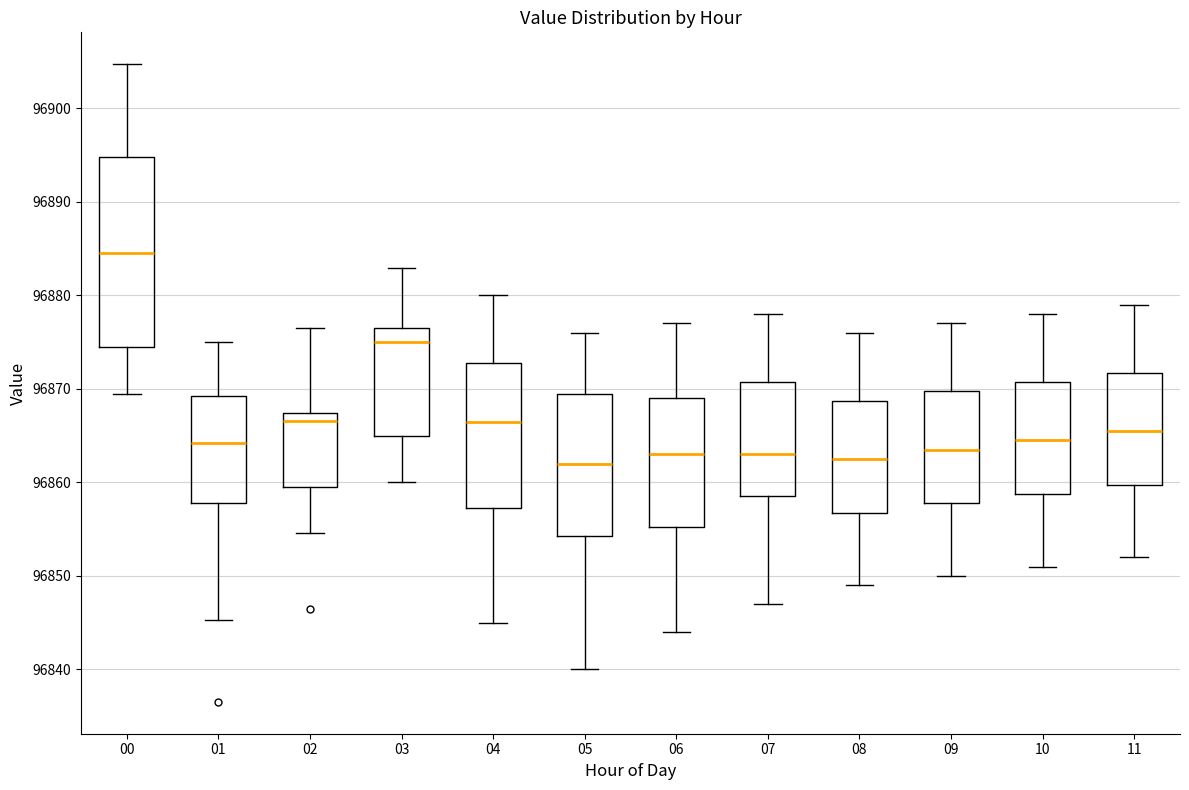

Reading left to right, read every box against the y-axis: the position of its median line, the range the box covers, and the ends of its whiskers. The values are not printed on the chart, so give them approximately, as read against the axis.

00: median 96884, box 96874 to 96895, whiskers 96870 to 96905
01: median 96864, box 96858 to 96869, whiskers 96845 to 96875
02: median 96867 (just below the box's upper edge), box 96859 to 96867, whiskers 96855 to 96877
03: median 96875, box 96865 to 96876, whiskers 96860 to 96883
04: median 96867, box 96857 to 96873, whiskers 96845 to 96880
05: median 96862, box 96854 to 96870, whiskers 96840 to 96876
06: median 96863, box 96855 to 96869, whiskers 96844 to 96877
07: median 96863, box 96859 to 96871, whiskers 96847 to 96878
08: median 96863, box 96857 to 96869, whiskers 96849 to 96876
09: median 96864, box 96858 to 96870, whiskers 96850 to 96877
10: median 96865, box 96859 to 96871, whiskers 96851 to 96878
11: median 96866, box 96860 to 96872, whiskers 96852 to 96879